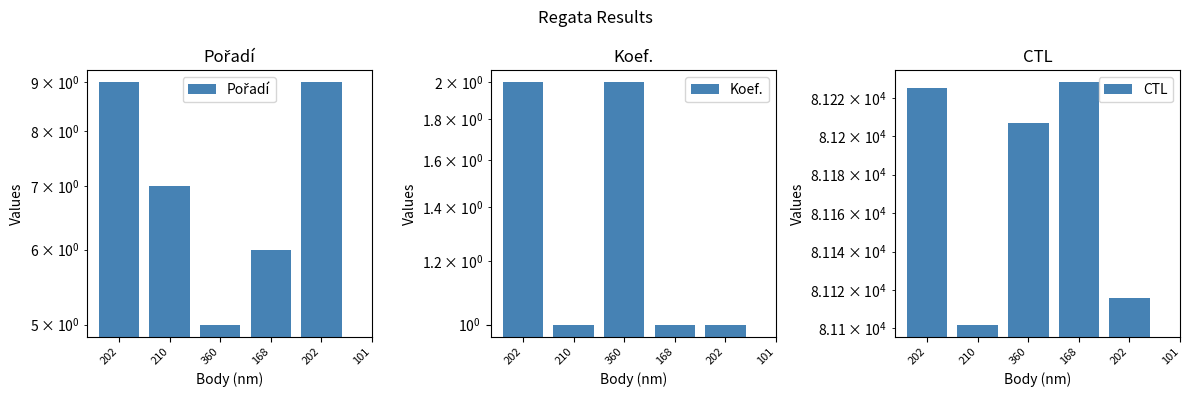

Between 210 and 202, which is larger?

202